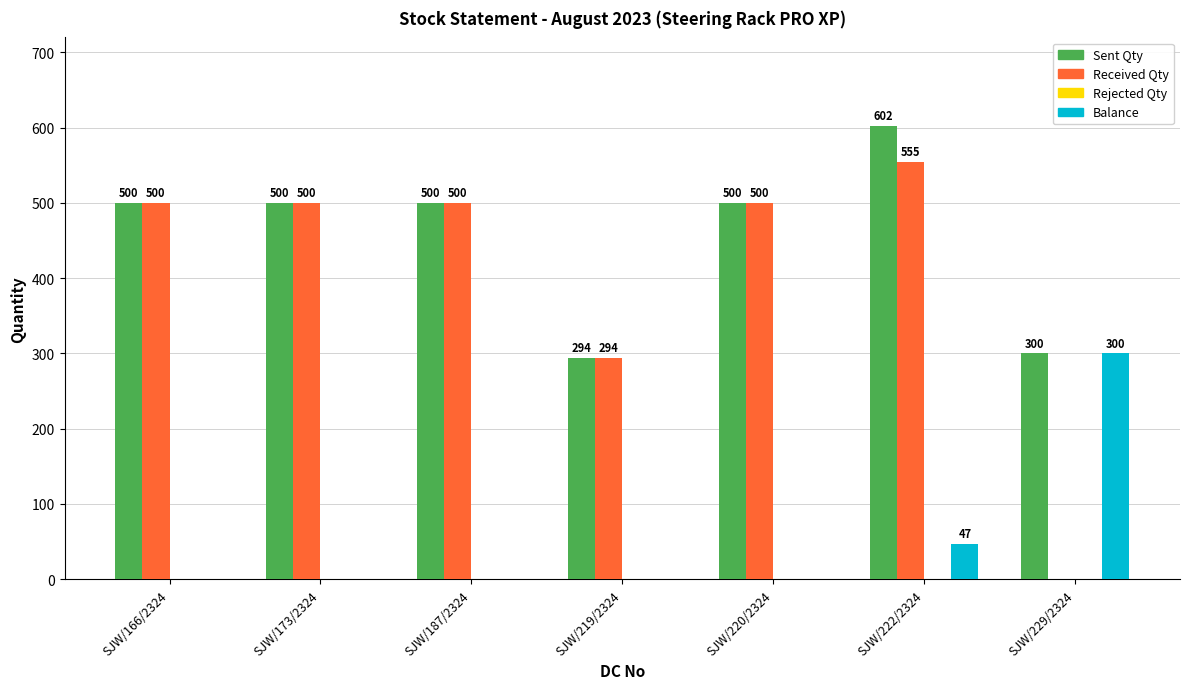

Which series has the largest total across all categories?

Sent Qty